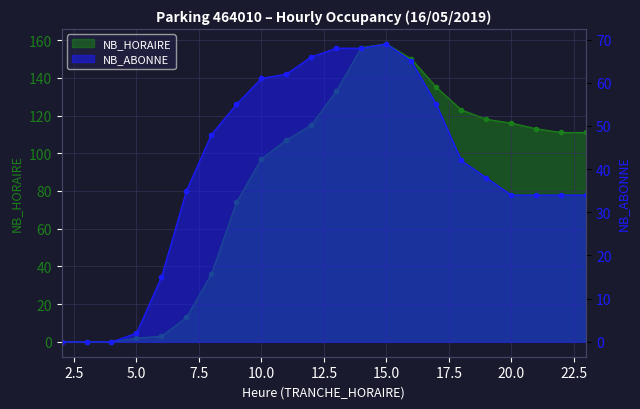

The value of NB_ABONNE at 3 is -26. True or false?

False